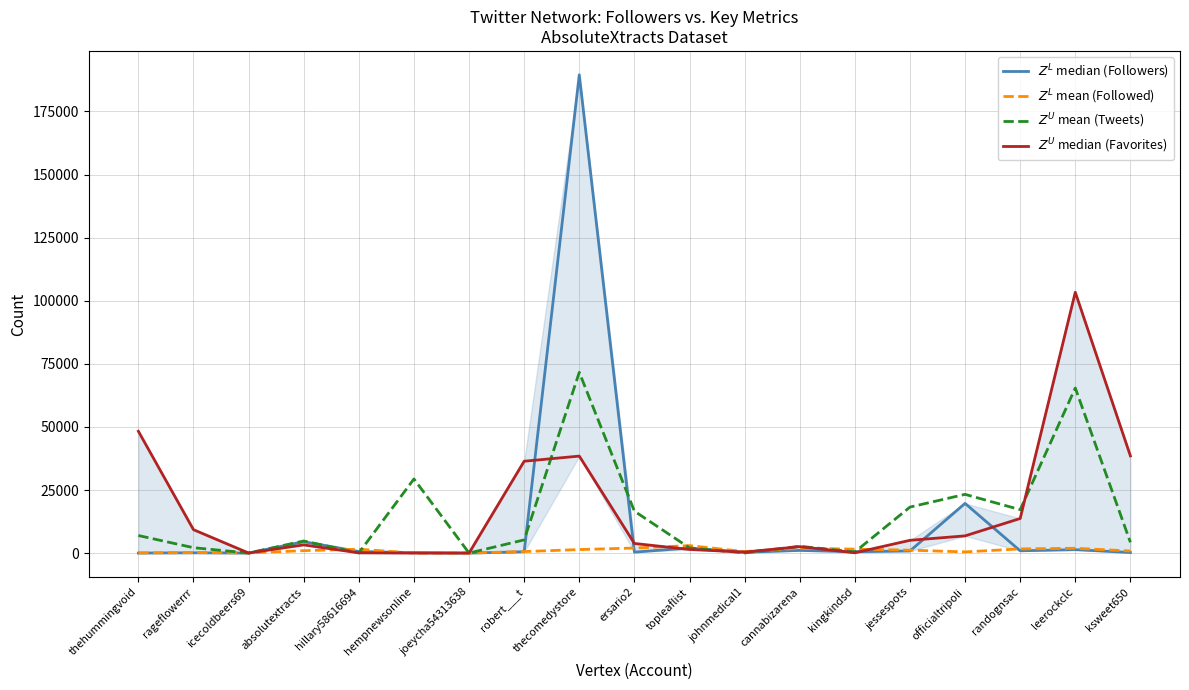

Where do $Z^L$ median (Followers) and $Z^L$ mean (Followed) first cross each other?

icecoldbeers69 and absolutextracts